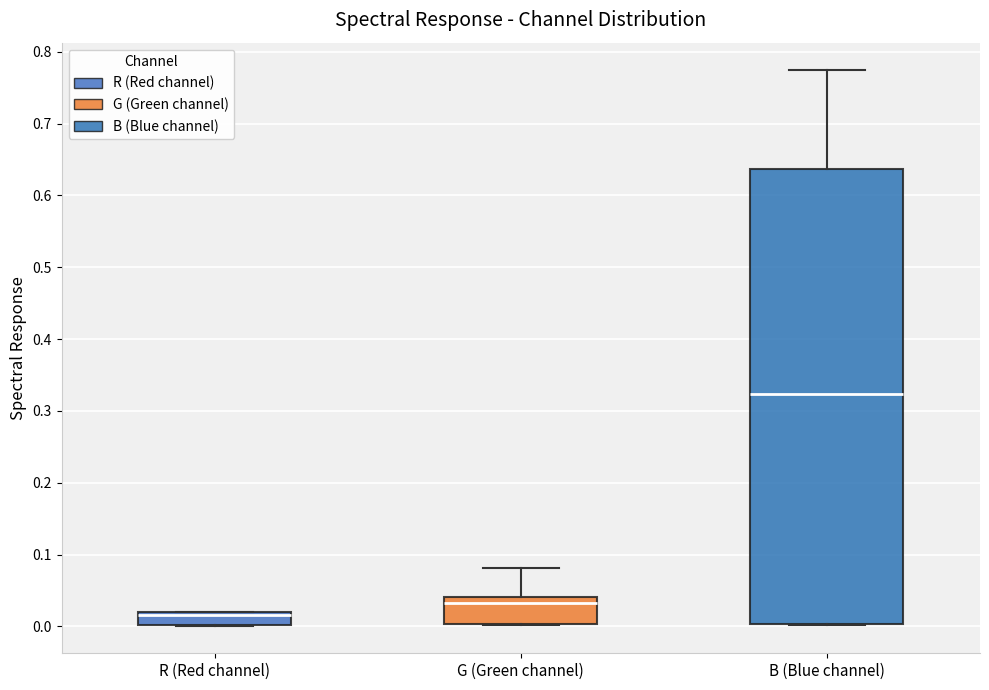

Reading left to right, read every box against the y-axis: the position of its median line, the range the box covers, and the ends of its whiskers. The values are not printed on the chart, so give them approximately, as read against the axis.

R (Red channel): median 0.02 (drawn on the box's upper edge), box 0.00 to 0.02, whiskers 0.00 to 0.02
G (Green channel): median 0.03, box 0.00 to 0.04, whiskers 0.00 to 0.08
B (Blue channel): median 0.32, box 0.00 to 0.64, whiskers 0.00 to 0.77